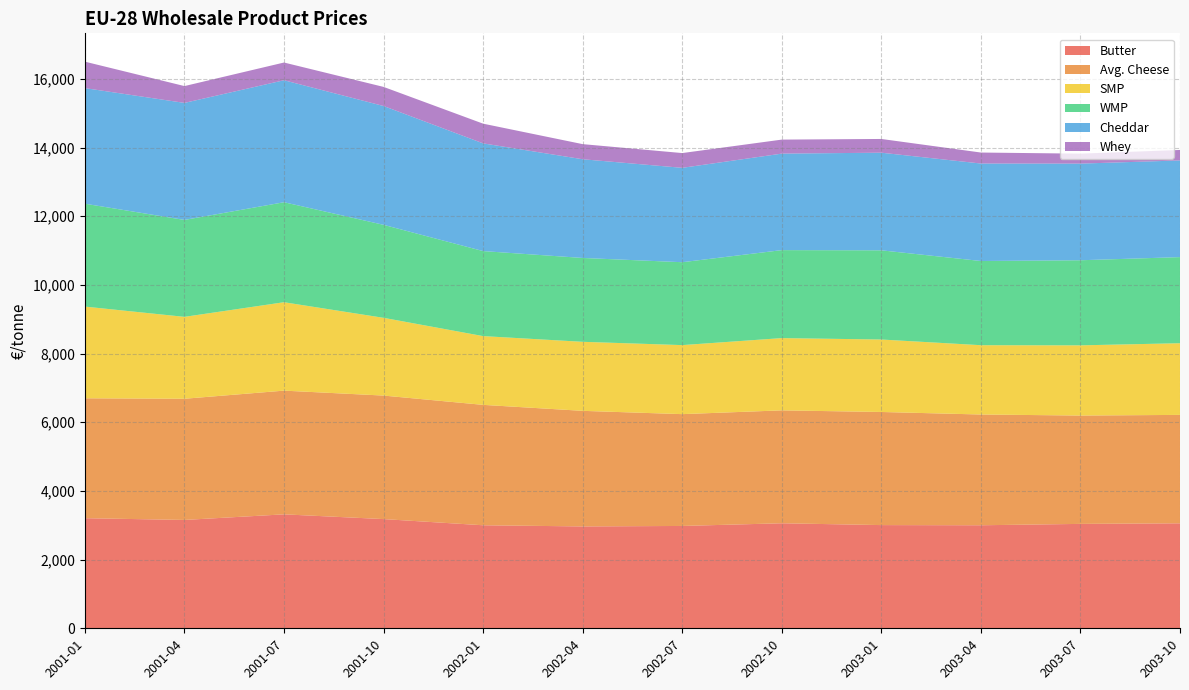

Reading left to right, extract all data points from this chart.

Butter: 2001-01=3206.0	2001-04=3155.0	2001-07=3318.0	2001-10=3180.0	2002-01=3000.0	2002-04=2966.0	2002-07=2980.0	2002-10=3058.0	2003-01=3005.0	2003-04=3000.0	2003-07=3040.0	2003-10=3057.0
Avg. Cheese: 2001-01=3491.5	2001-04=3528.8	2001-07=3602.5	2001-10=3596.5	2002-01=3506.0	2002-04=3366.0	2002-07=3256.0	2002-10=3288.0	2003-01=3293.8	2003-04=3225.3	2003-07=3155.0	2003-10=3156.9
SMP: 2001-01=2670.0	2001-04=2385.0	2001-07=2574.0	2001-10=2264.0	2002-01=2002.0	2002-04=2010.0	2002-07=2010.0	2002-10=2104.0	2003-01=2110.0	2003-04=2018.0	2003-07=2044.0	2003-10=2087.0
WMP: 2001-01=2996.0	2001-04=2822.5	2001-07=2912.0	2001-10=2708.0	2002-01=2476.0	2002-04=2442.0	2002-07=2414.0	2002-10=2562.0	2003-01=2597.5	2003-04=2452.0	2003-07=2478.0	2003-10=2507.5
Cheddar: 2001-01=3366.0	2001-04=3407.5	2001-07=3552.0	2001-10=3460.0	2002-01=3136.0	2002-04=2874.0	2002-07=2748.0	2002-10=2810.0	2003-01=2842.5	2003-04=2838.0	2003-07=2814.0	2003-10=2815.0
Whey: 2001-01=770.0	2001-04=490.0	2001-07=516.0	2001-10=556.0	2002-01=574.0	2002-04=440.0	2002-07=430.0	2002-10=408.0	2003-01=400.0	2003-04=320.0	2003-07=290.0	2003-10=305.0